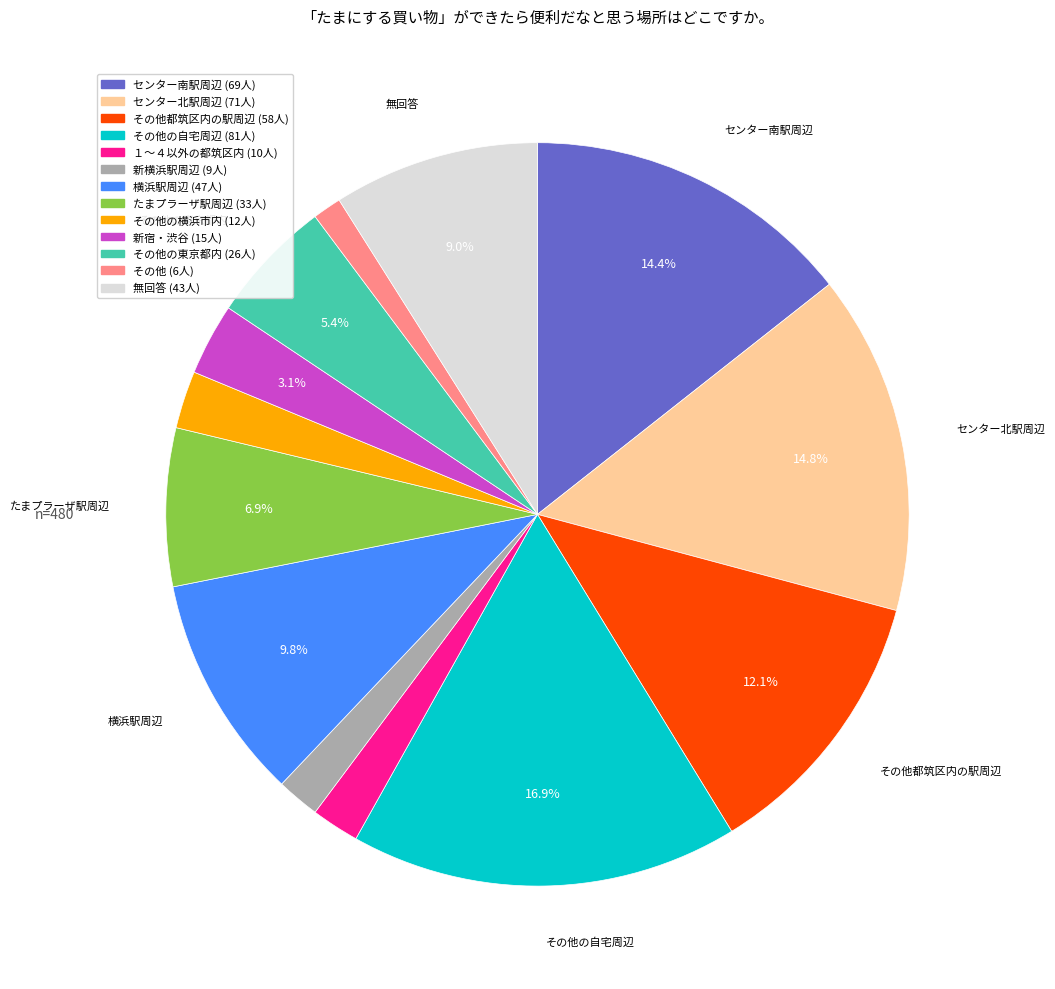

Does any single category account for the majority?

No